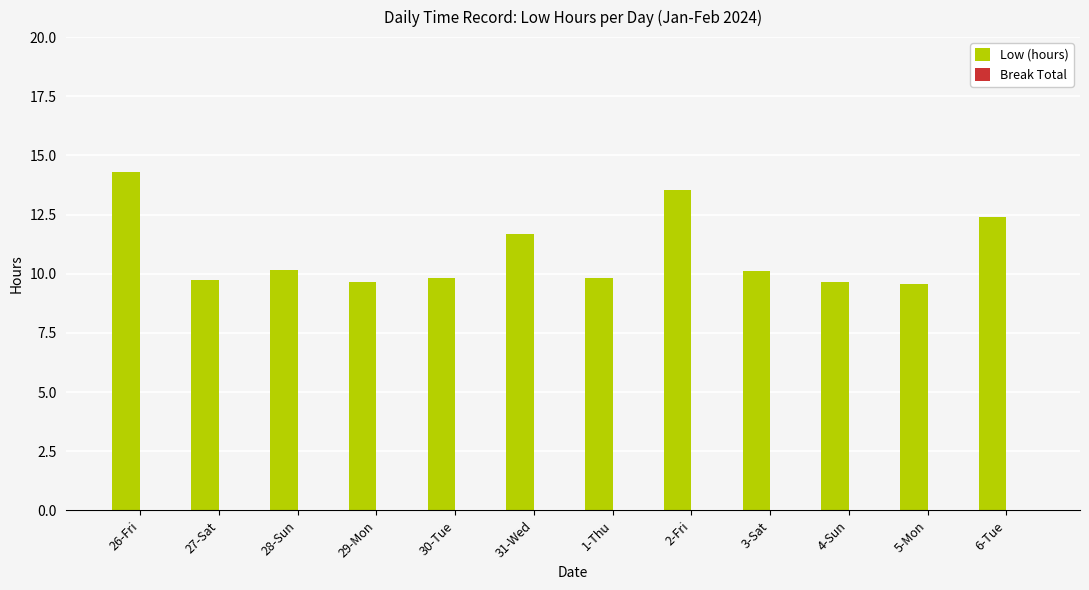

Between 1-Thu and 26-Fri, which is larger?

26-Fri